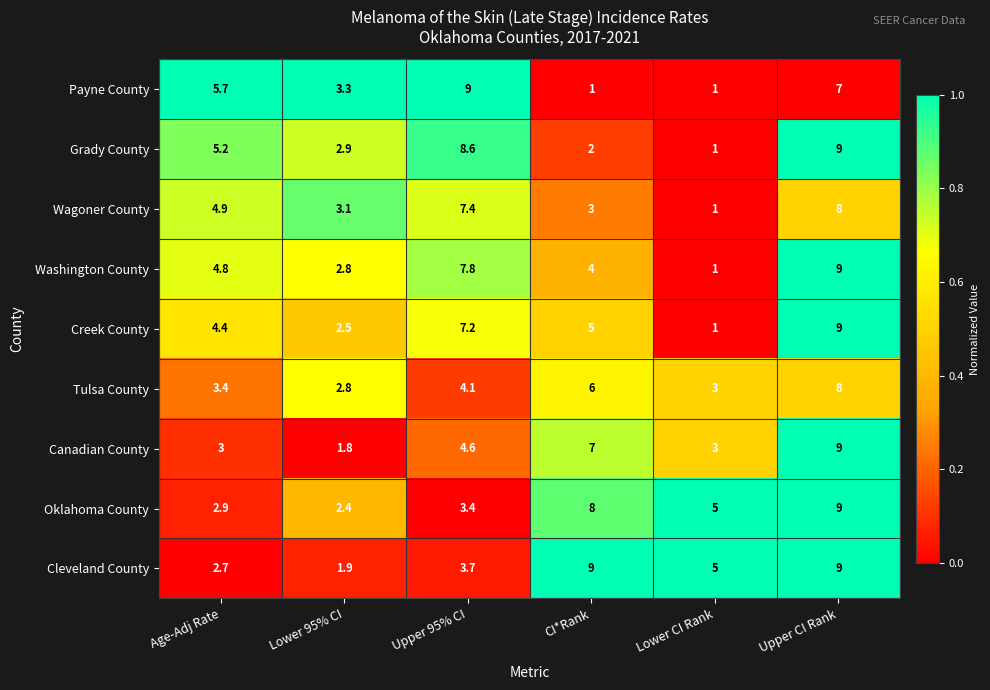

At which label does Wagoner County first exceed 4?

Age-Adj Rate